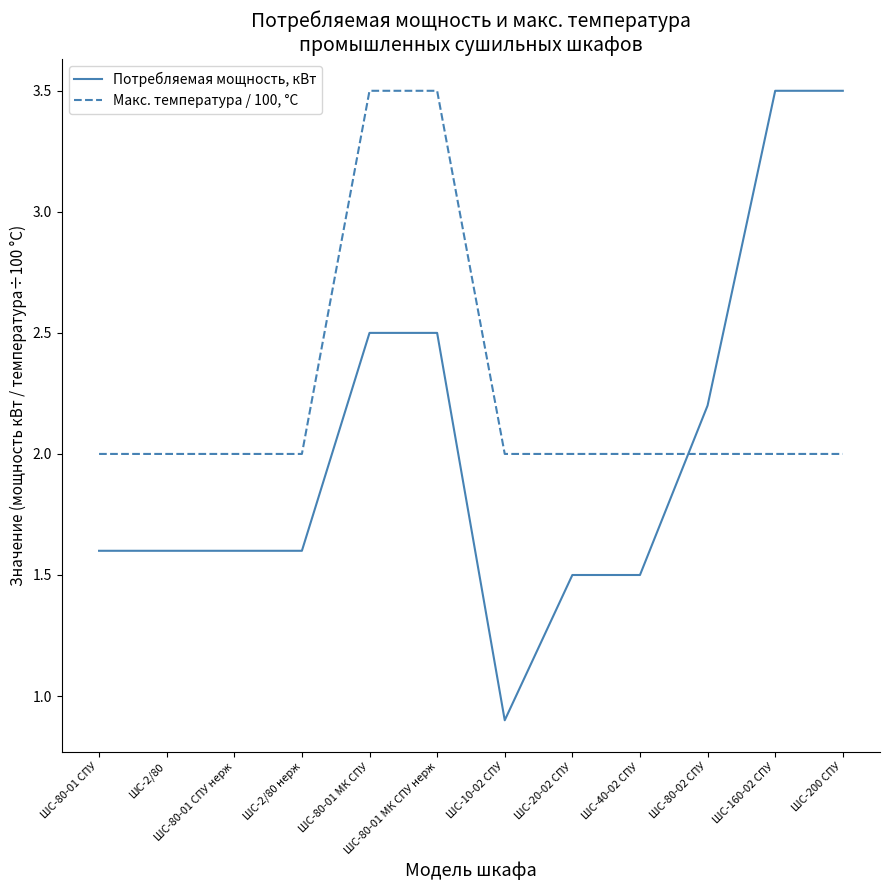

What is the average value of the Потребляемая мощность, кВт series?

2.0